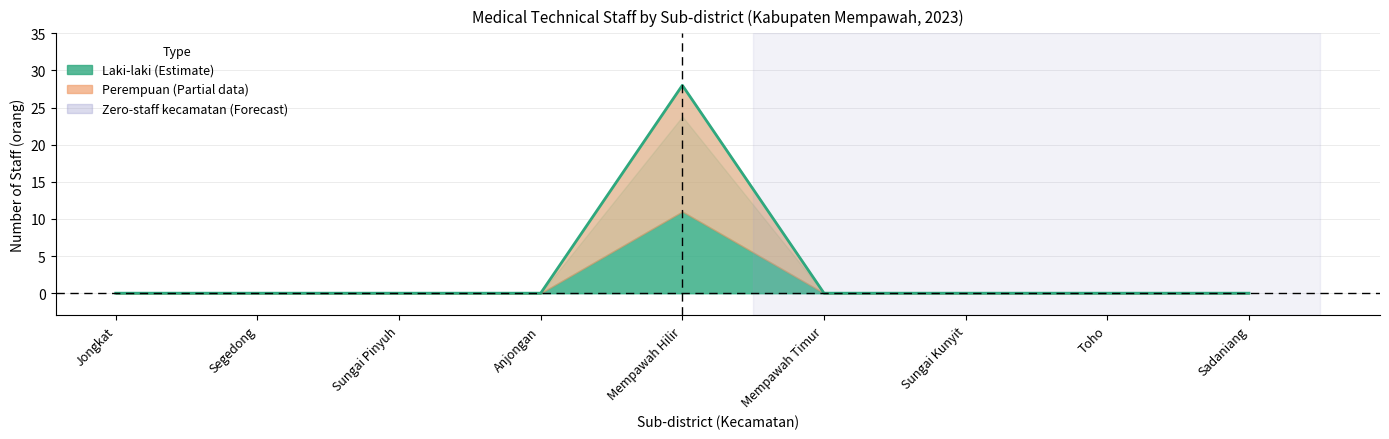

Is it true that the value at Sungai Kunyit is -15?

False